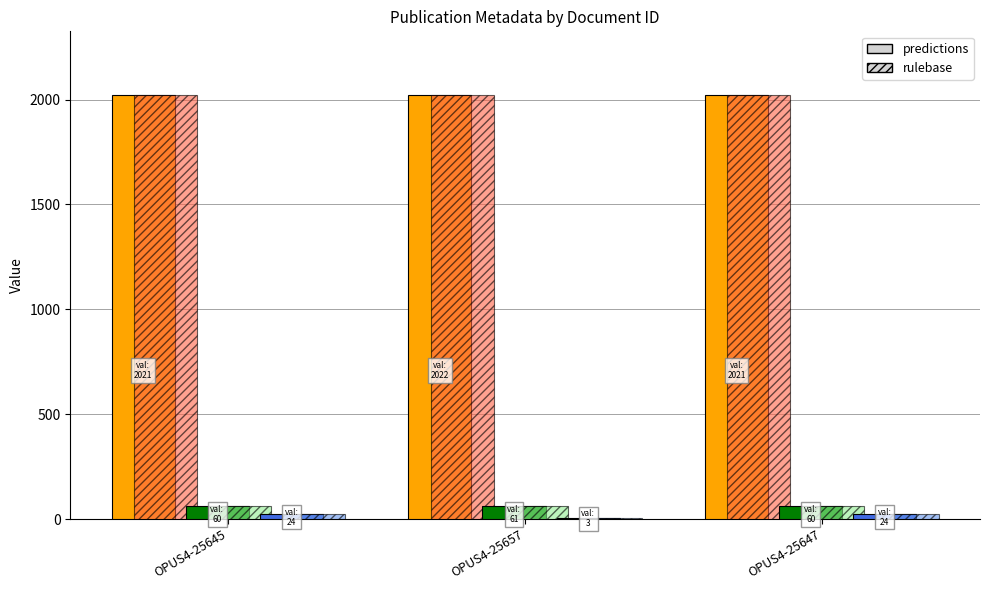

What is the greatest value displayed?

2022